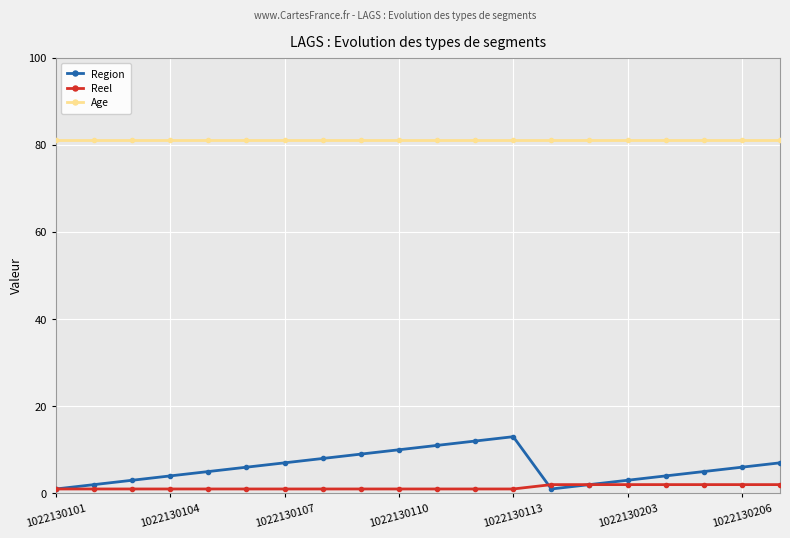

Does the chart have visible grid lines?

Yes